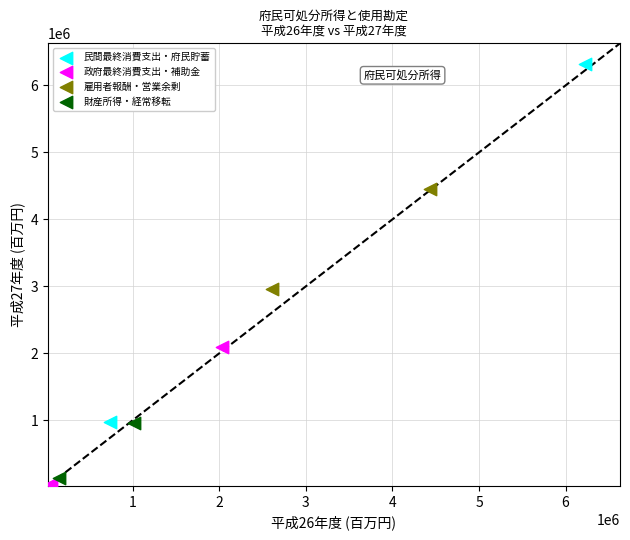

Which series has the largest Y range (max minus min)?

民間最終消費支出・府民貯蓄